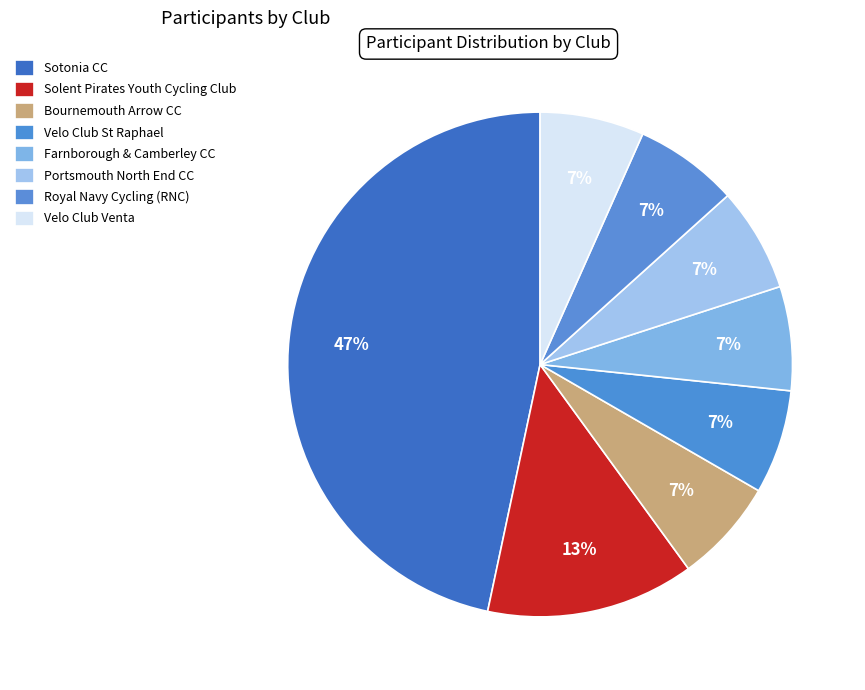

What is the smallest slice in the pie chart?

Bournemouth Arrow CC